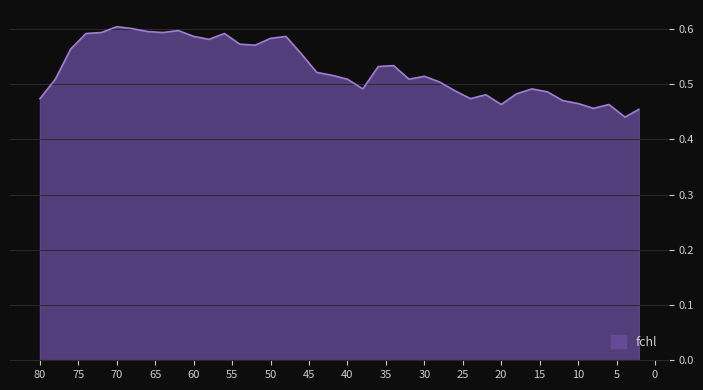

The value at 46.0 is 0.6. True or false?

True